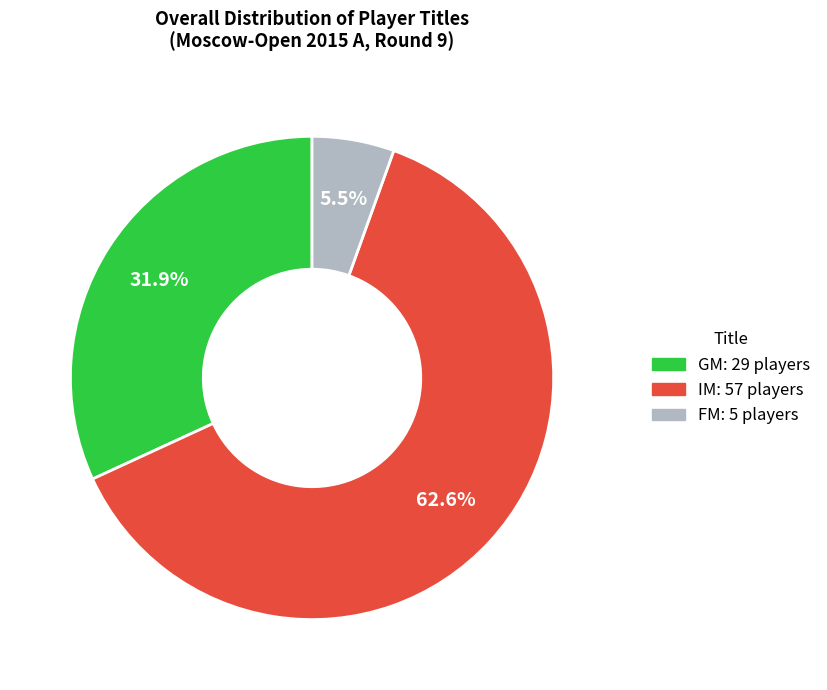

To the nearest percent, what is the difference between the FM and GM slice percentages?

26%